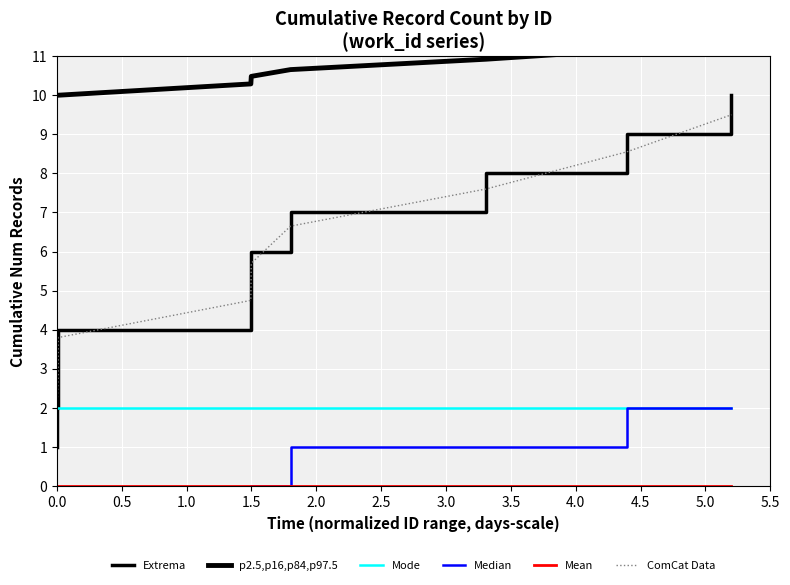

What is the average value?

10.5